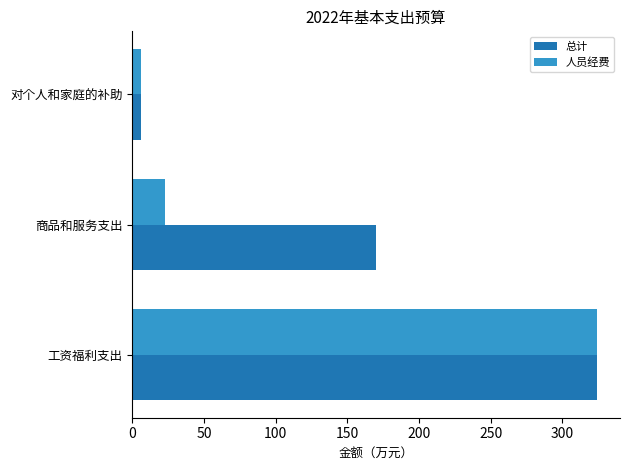

Is it true that 人员经费 equals 35.0 at 商品和服务支出?

False